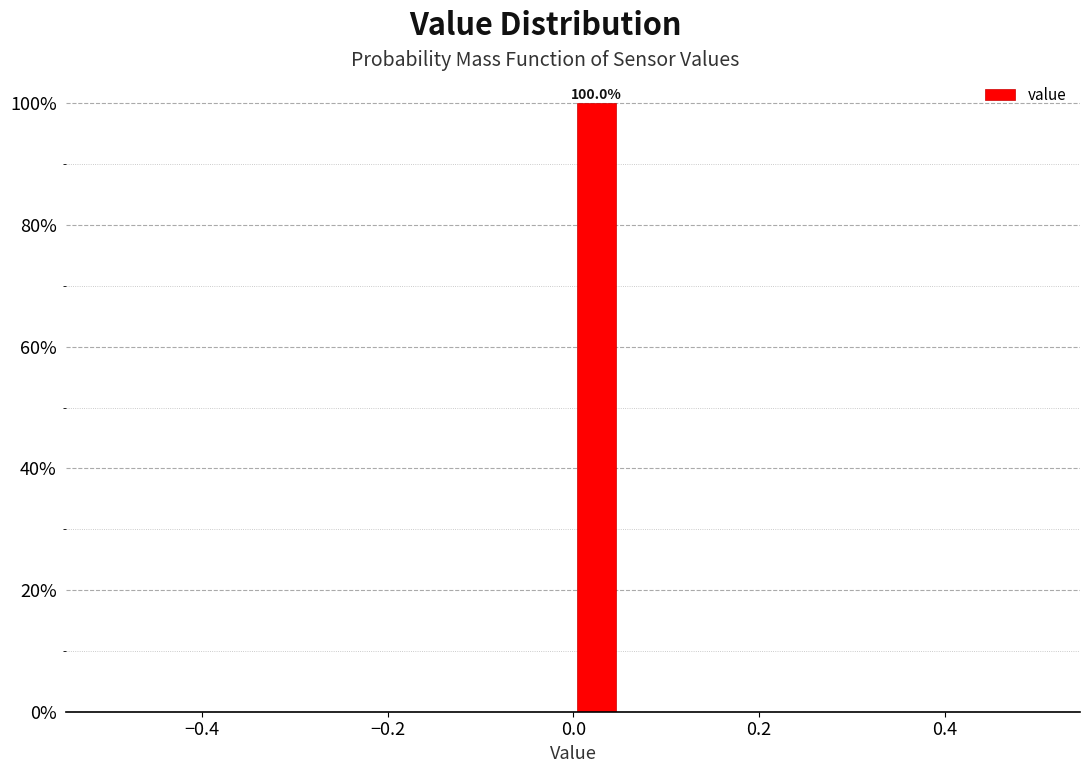

Read against the x-axis, roughly where is the centre of the tallest bar?

0.02